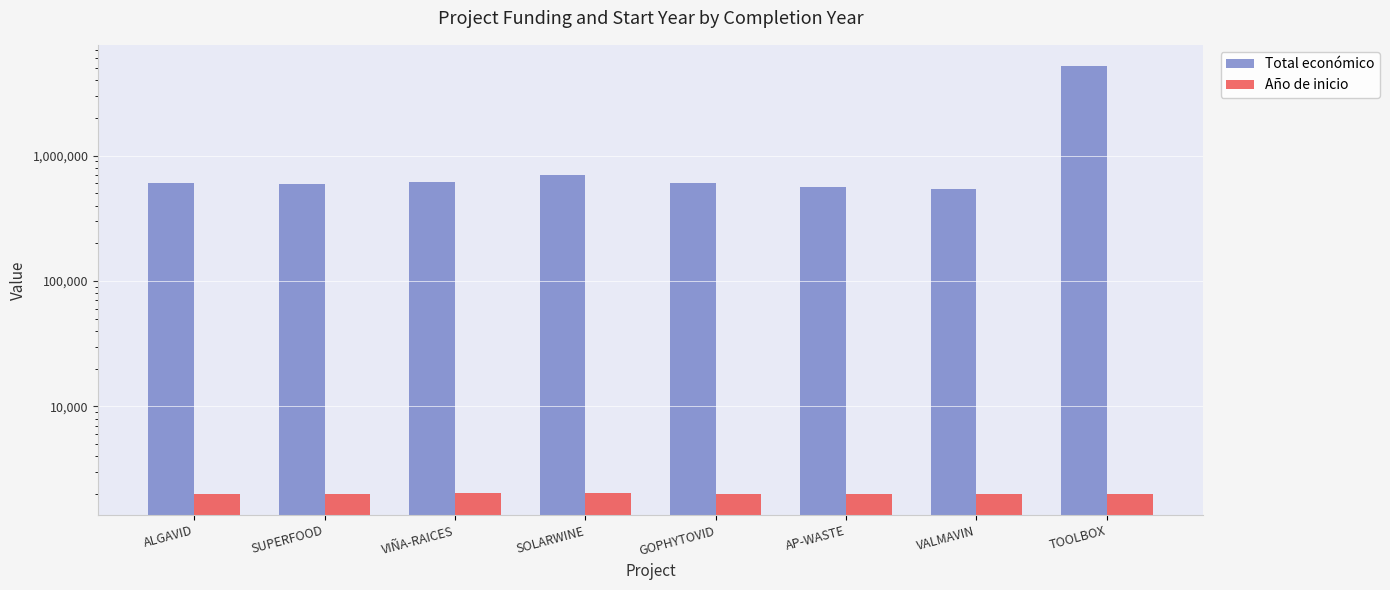

What are all the series names shown in the legend?

Total económico, Año de inicio